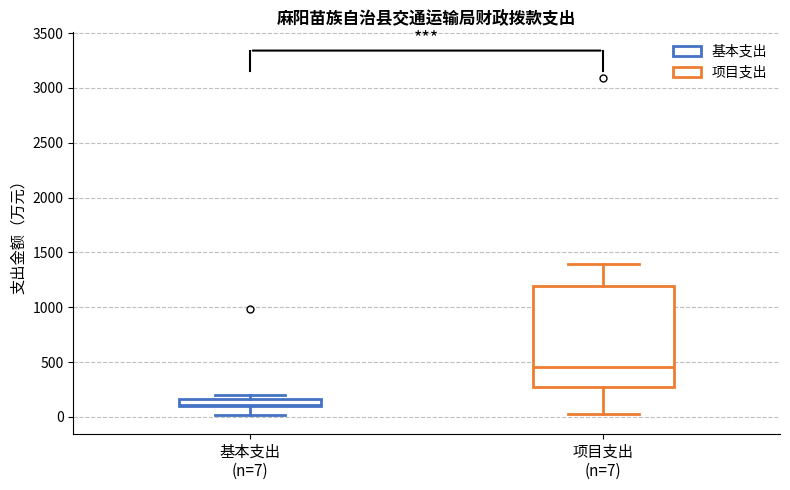

Which box's median line is the highest?

项目支出 (n=7)